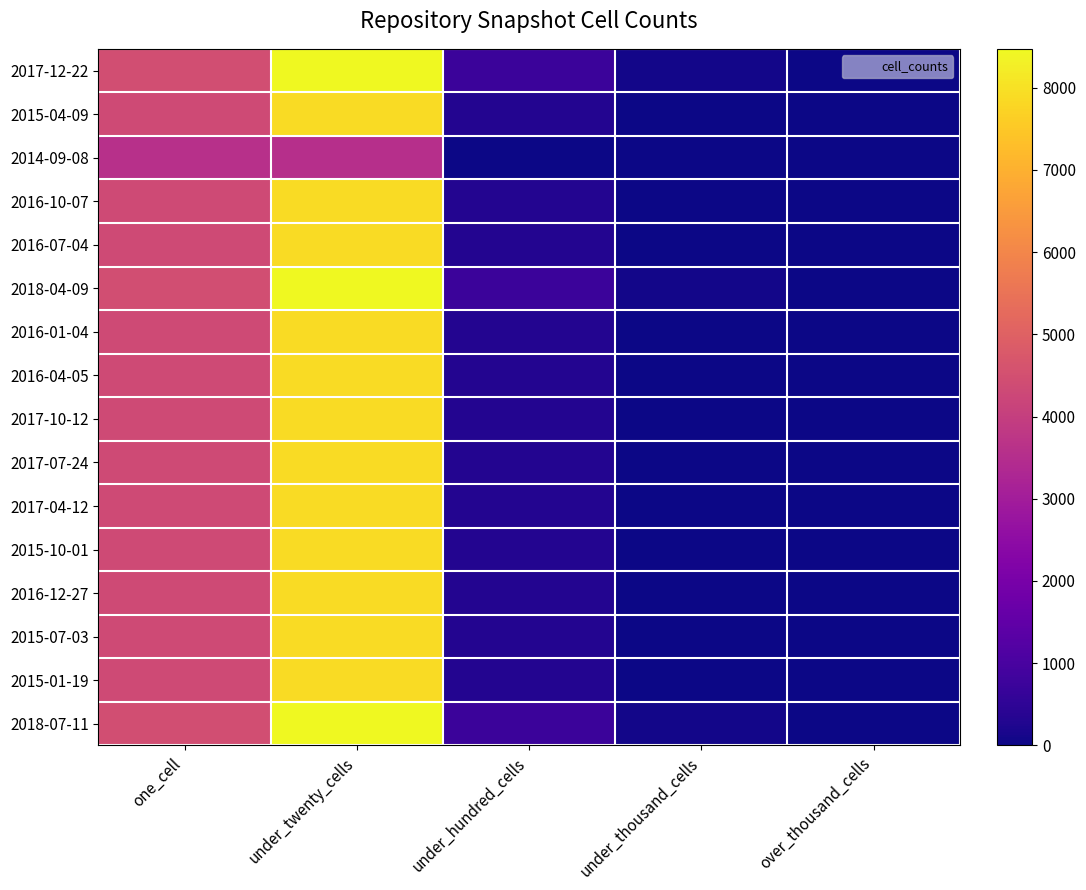

Rank the series at under_twenty_cells from lowest to highest value.

2014-09-08, 2015-04-09, 2016-10-07, 2016-07-04, 2016-01-04, 2016-04-05, 2017-10-12, 2017-07-24, 2017-04-12, 2015-10-01, 2016-12-27, 2015-07-03, 2015-01-19, 2017-12-22, 2018-04-09, 2018-07-11